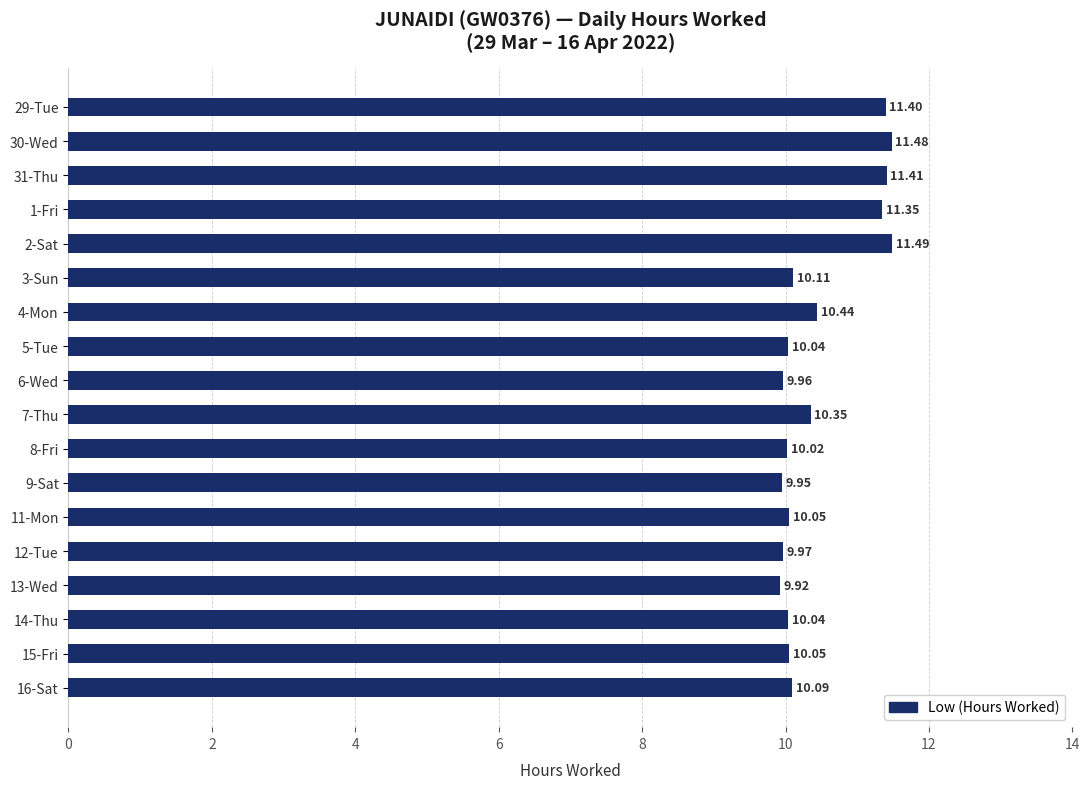

Where is the data nearest to the value 10?

8-Fri